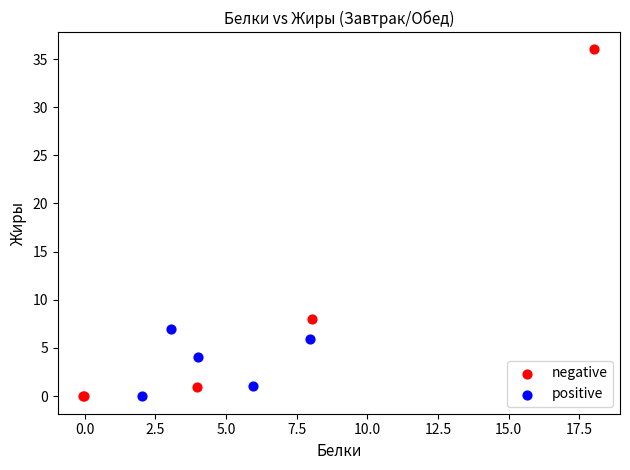

Which series has the largest Y range (max minus min)?

negative